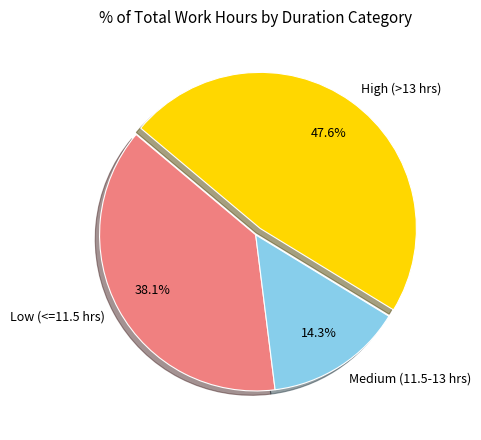

Which slice is the smallest?

Medium (11.5-13 hrs)